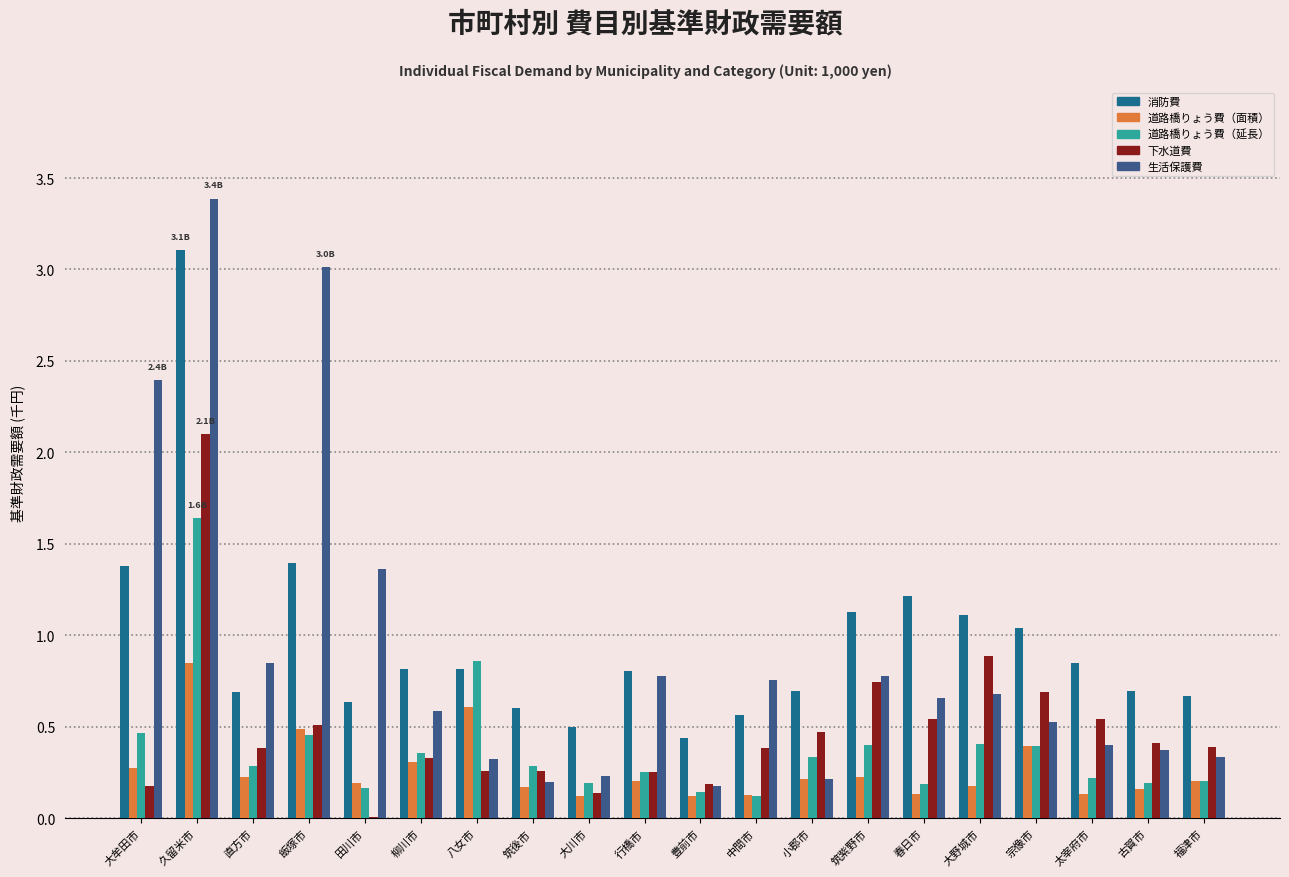

What is the sum of all 生活保護費 values?

18.0